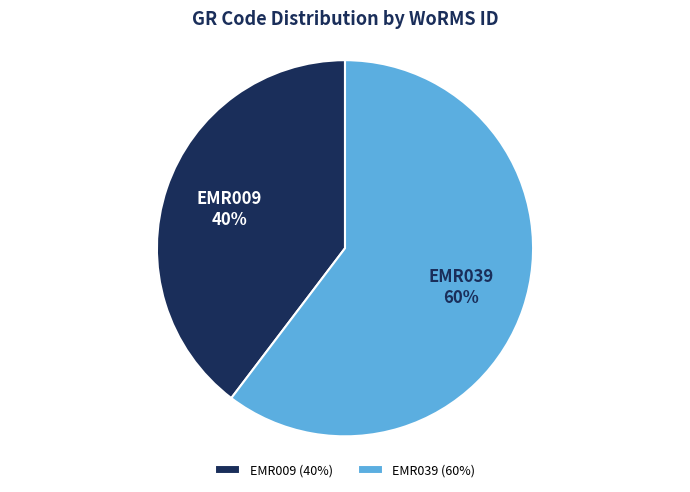

What is the smallest slice in the pie chart?

EMR009